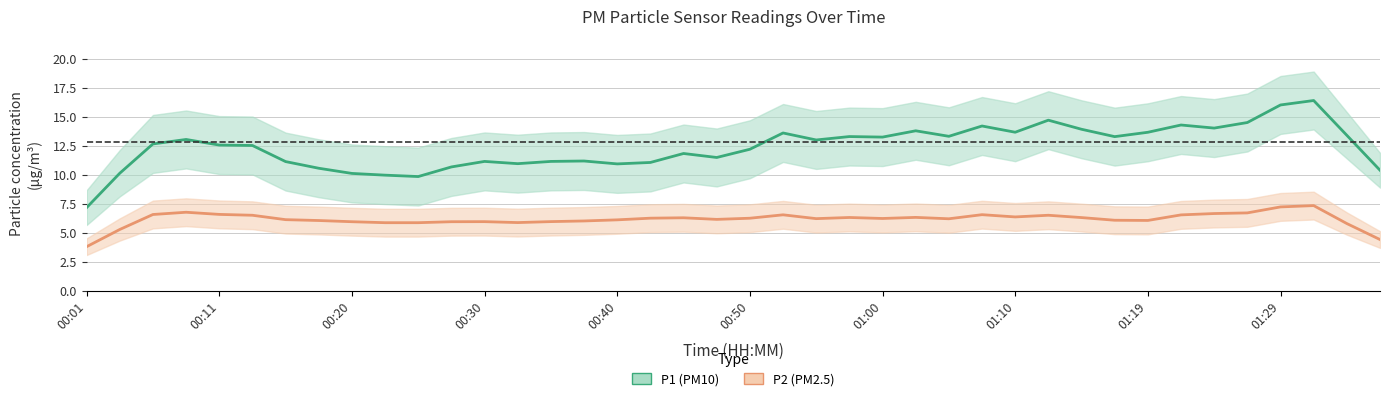

What is the difference between the maximum and minimum values in the P1 (PM10) series?

9.2